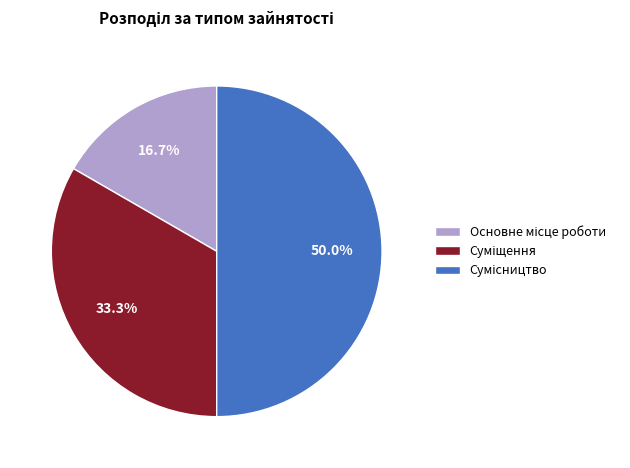

To the nearest percent, what is the average slice percentage?

33%